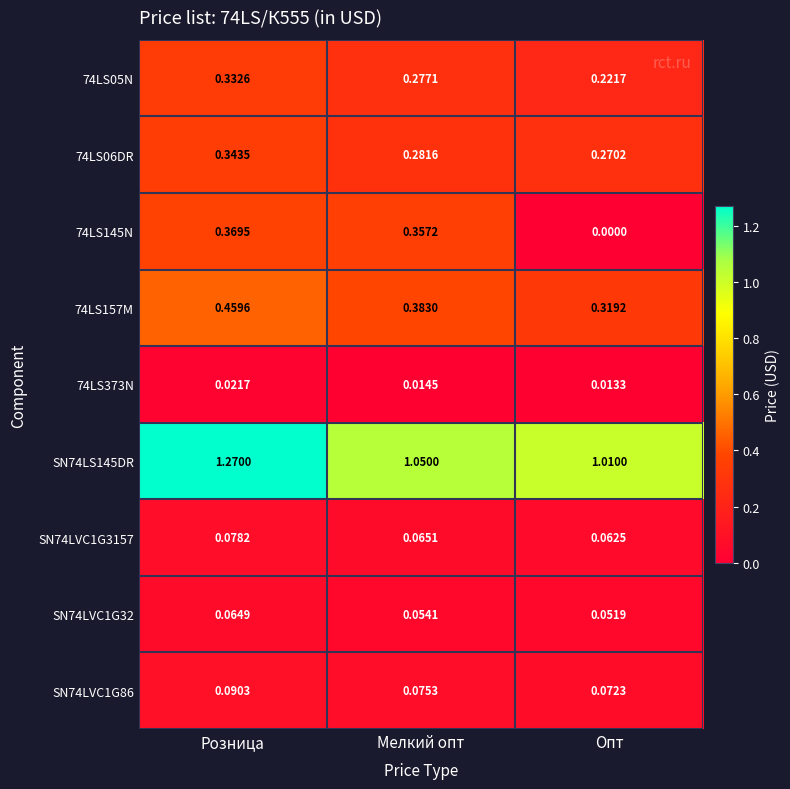

At how many categories does at least one series exceed 0?

3